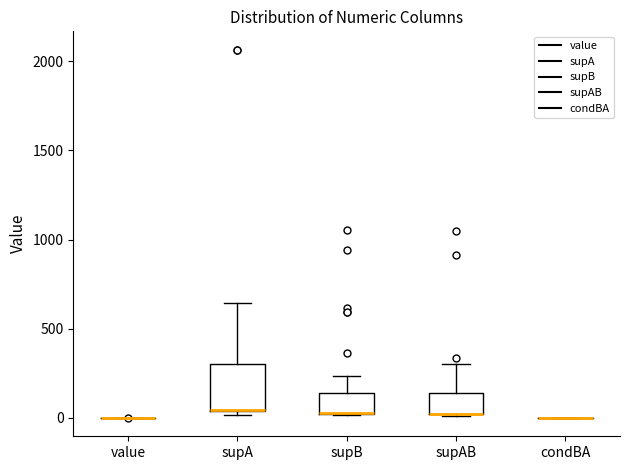

Reading left to right, transcribe this box plot: for each box, give where its median line is, the range the box spans, and where its two whiskers end, as read against the y-axis. The values are not printed on the chart, so give them approximately, as read against the axis.

value: box collapsed to a line at 0, whiskers 0 to 0
supA: median 50 (drawn on the box's lower edge), box 50 to 300, whiskers 0 to 650
supB: median 50 (drawn on the box's lower edge), box 0 to 150, whiskers 0 to 250
supAB: median 0 (drawn on the box's lower edge), box 0 to 150, whiskers 0 to 300
condBA: box collapsed to a line at 0, whiskers 0 to 0